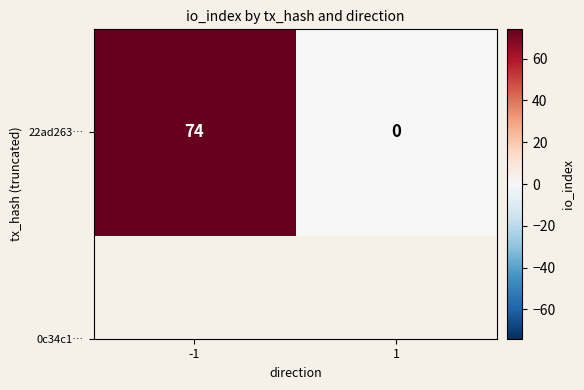

Which has a higher value, -1 or 1?

-1